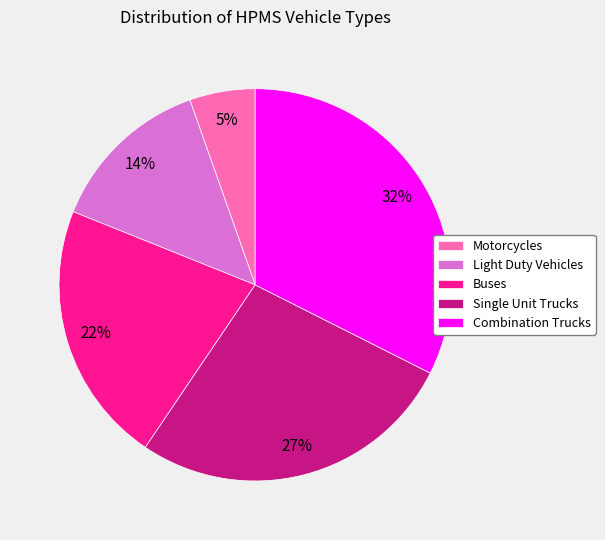

To the nearest percent, what portion does Single Unit Trucks represent?

27%